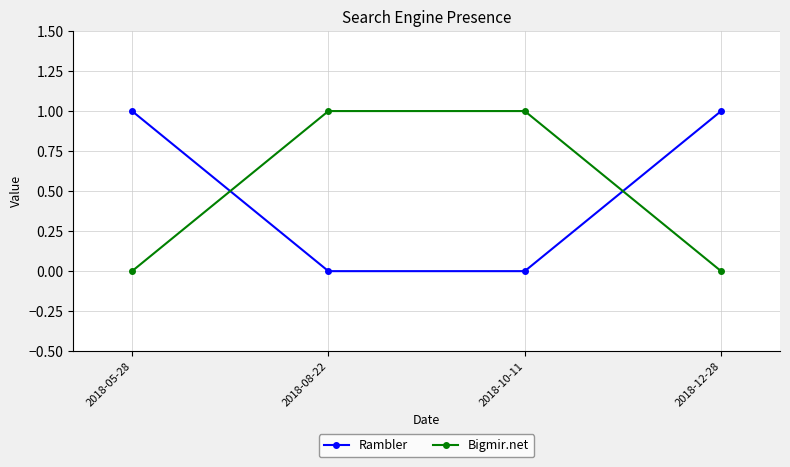

Which series ends up on top after the final intersection of Rambler and Bigmir.net?

Rambler